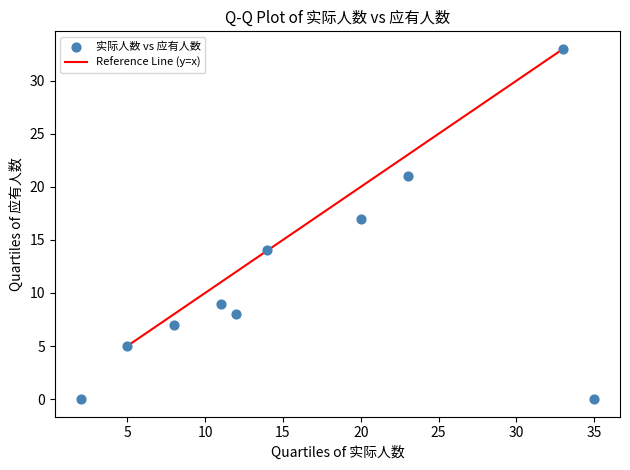

What Y value in the scatter plot is closest to 16?

17